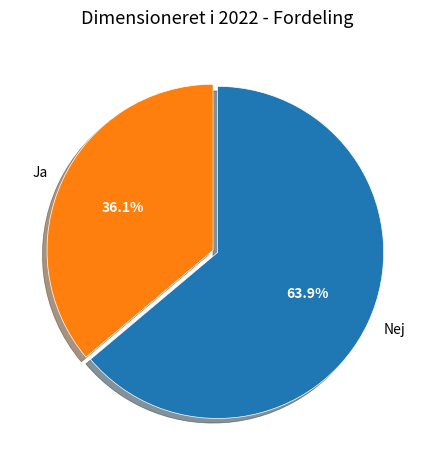

Rank the categories by value from lowest to highest.

Ja, Nej